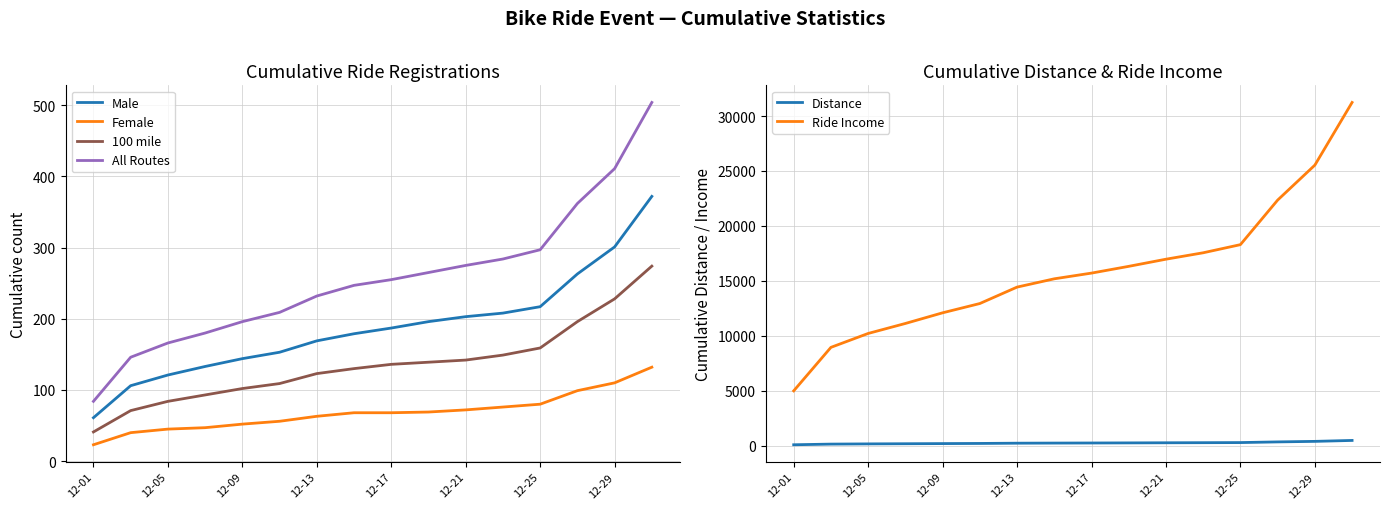

Is the value of 100 mile at 12-17 greater than the value of Female at 12-09?

Yes